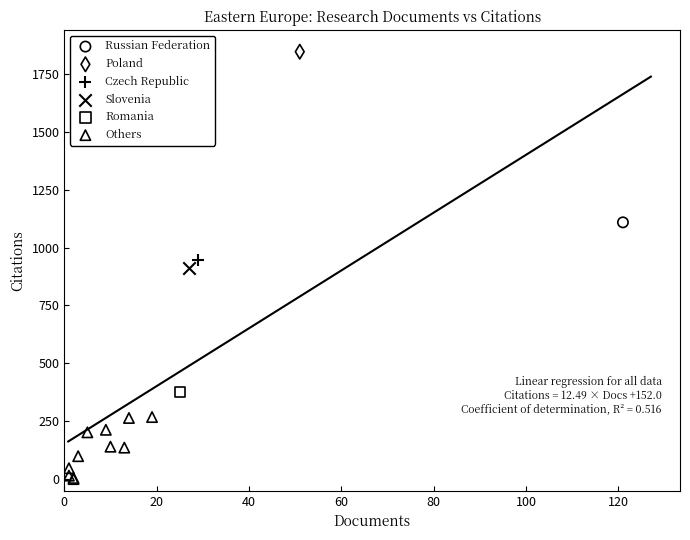

What are all the series names shown in the legend?

Russian Federation, Poland, Czech Republic, Slovenia, Romania, Others